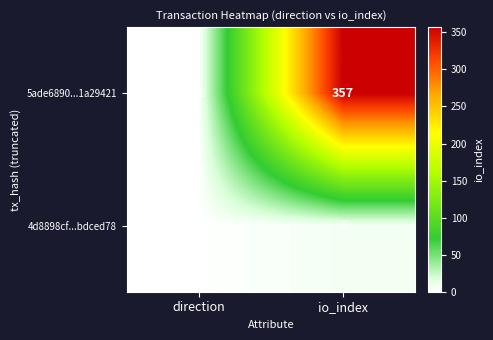

What is the total value across all series at direction?

0